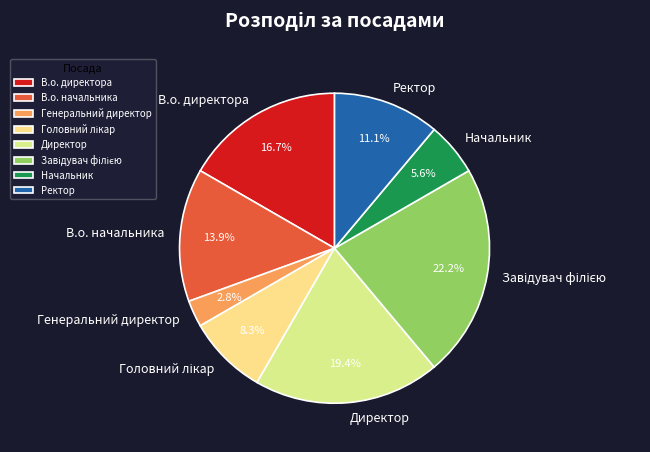

What percentage is NOT represented by Ректор?

88.9%